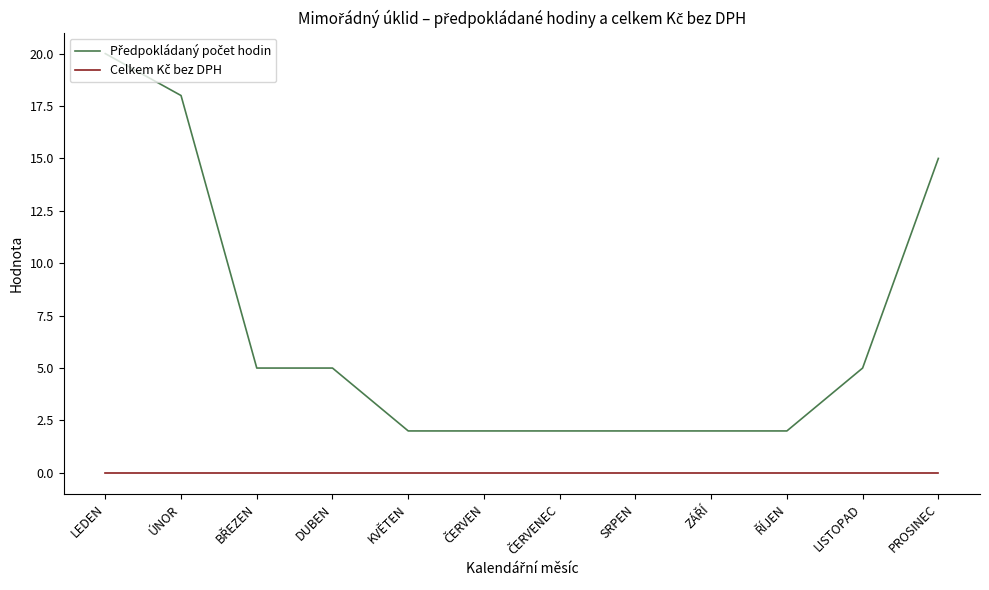

Does the chart display data point markers on the line(s)?

No